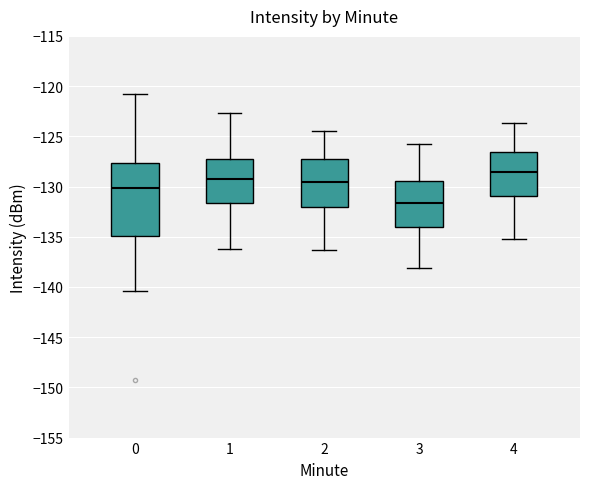

Reading left to right, transcribe this box plot: for each box, give where its median line is, the range the box spans, and where its two whiskers end, as read against the y-axis. The values are not printed on the chart, so give them approximately, as read against the axis.

0: median -130.0, box -135.0 to -127.5, whiskers -140.5 to -121.0
1: median -129.0, box -131.5 to -127.0, whiskers -136.0 to -122.5
2: median -129.5, box -132.0 to -127.5, whiskers -136.5 to -124.5
3: median -131.5, box -134.0 to -129.5, whiskers -138.0 to -126.0
4: median -128.5, box -131.0 to -126.5, whiskers -135.0 to -123.5